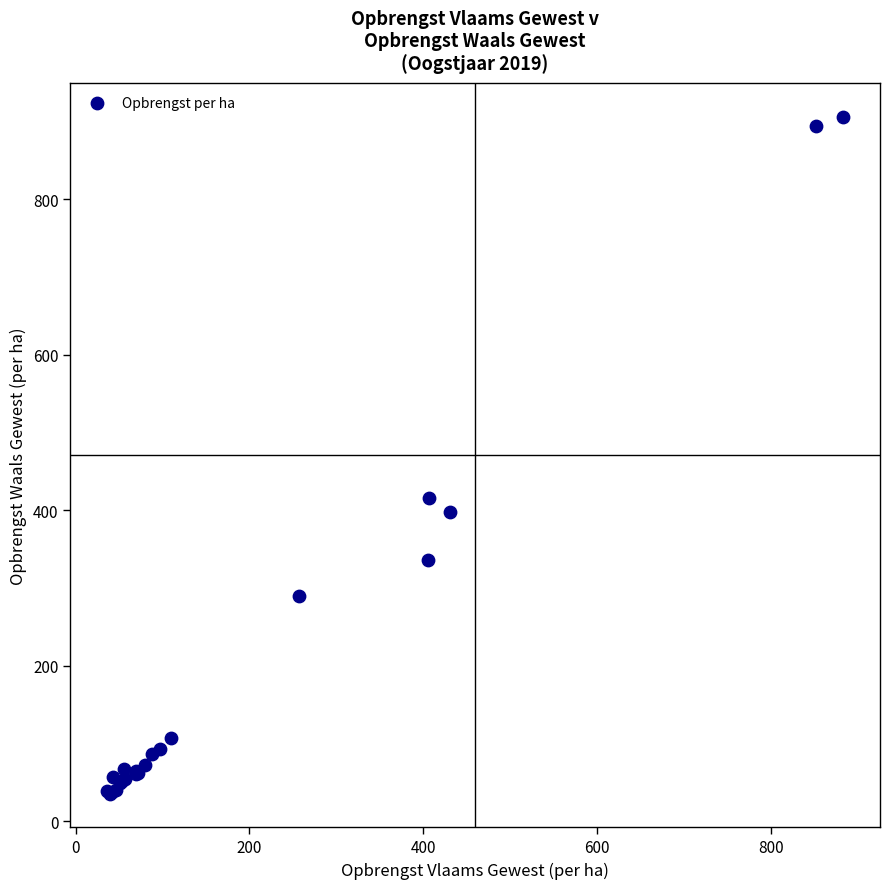

What Y value in the scatter plot is closest to 470?

415.5